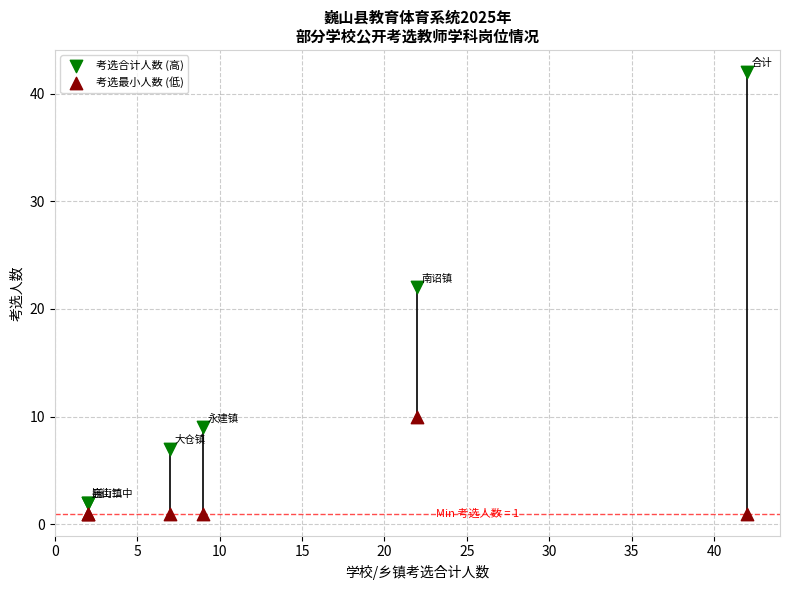

Which series contains the highest Y value?

考选合计人数 (高)